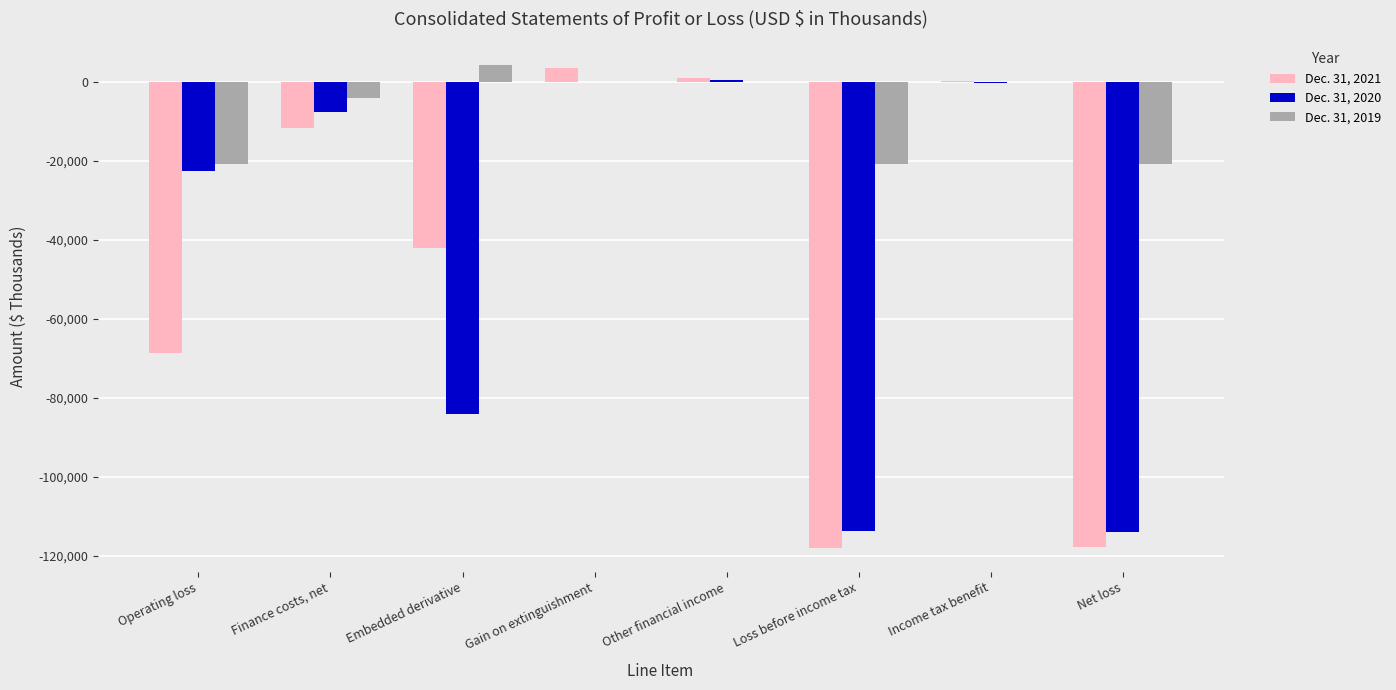

Are the bars horizontal?

No